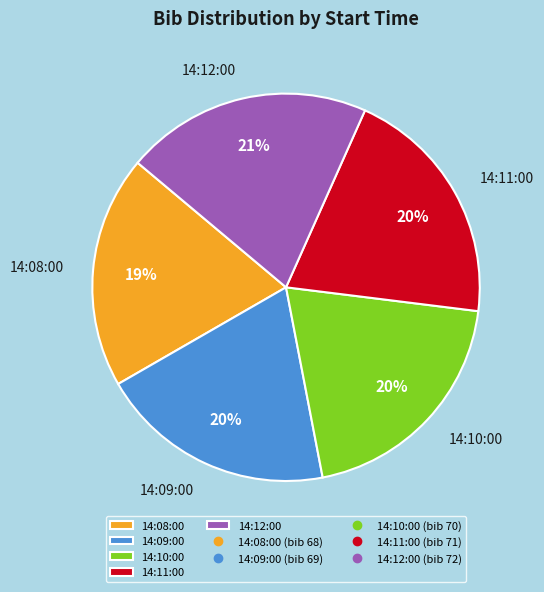

Does any single category account for the majority?

No